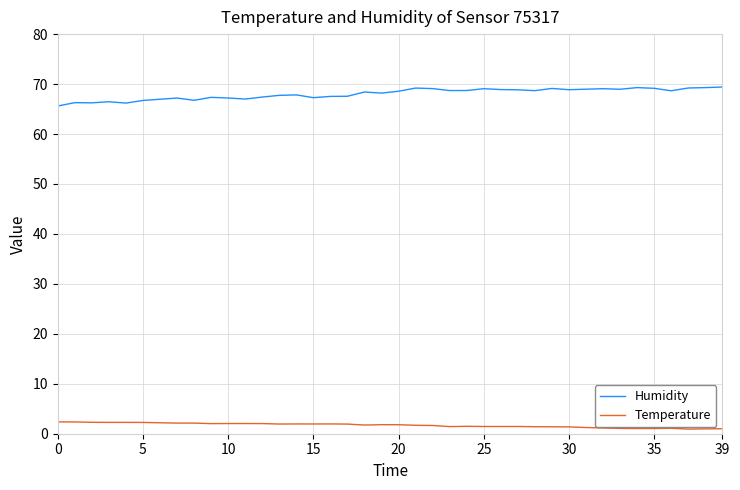

True or false: Humidity and Temperature cross at least once.

False